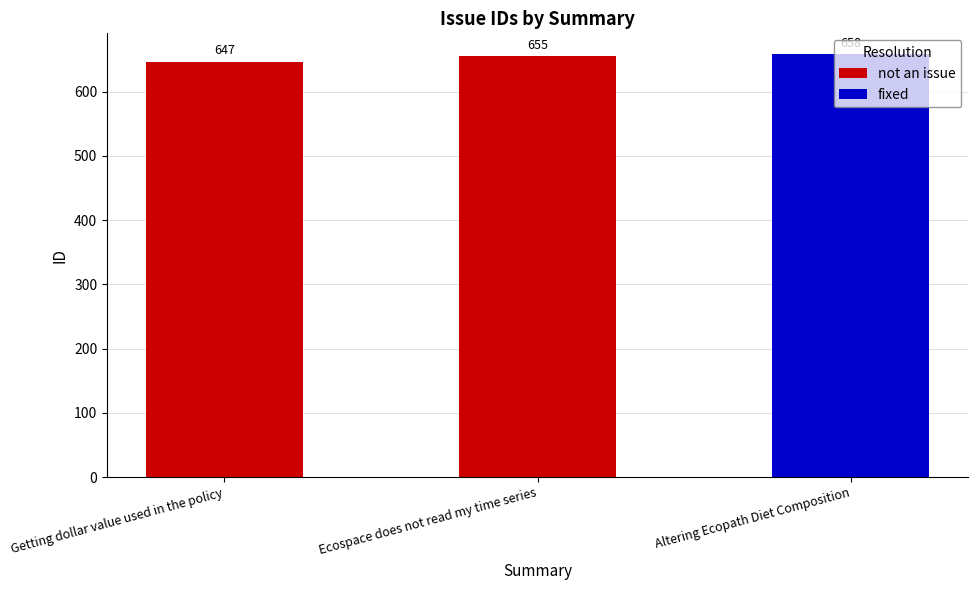

At which label does not an issue reach its minimum?

Getting dollar value used in the policy